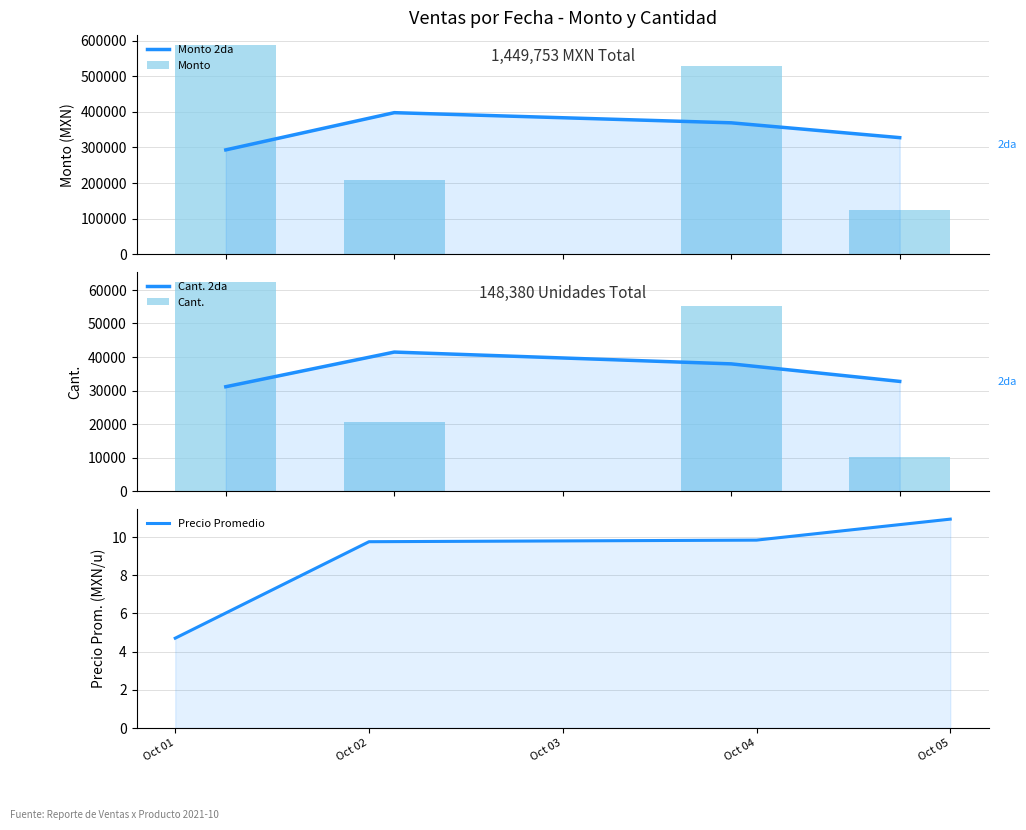

Is it true that Monto 2da equals 199143.0 at Oct 03?

False